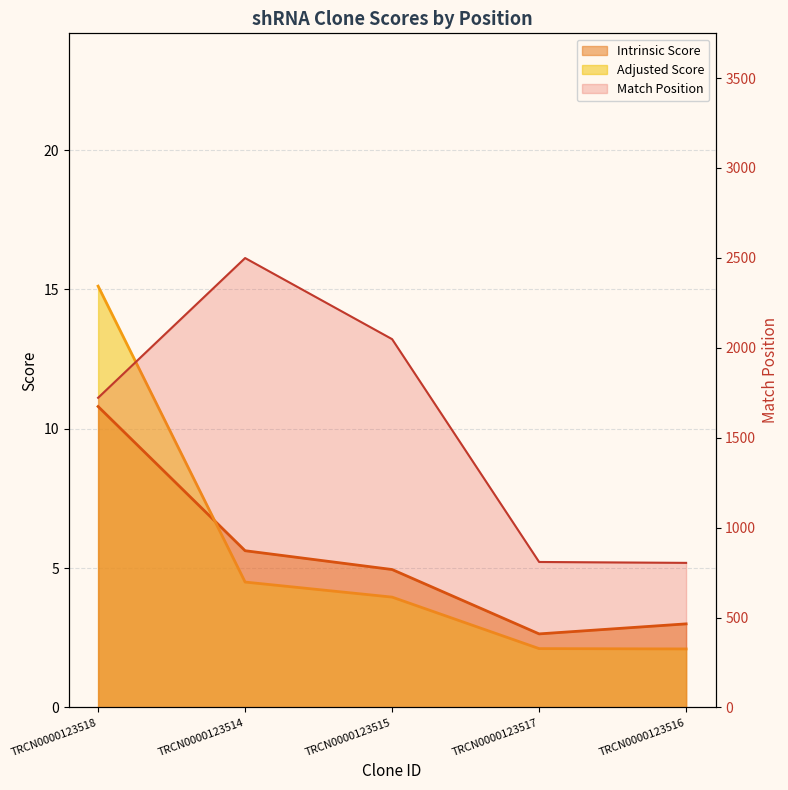

How many lines are shown in the chart?

3